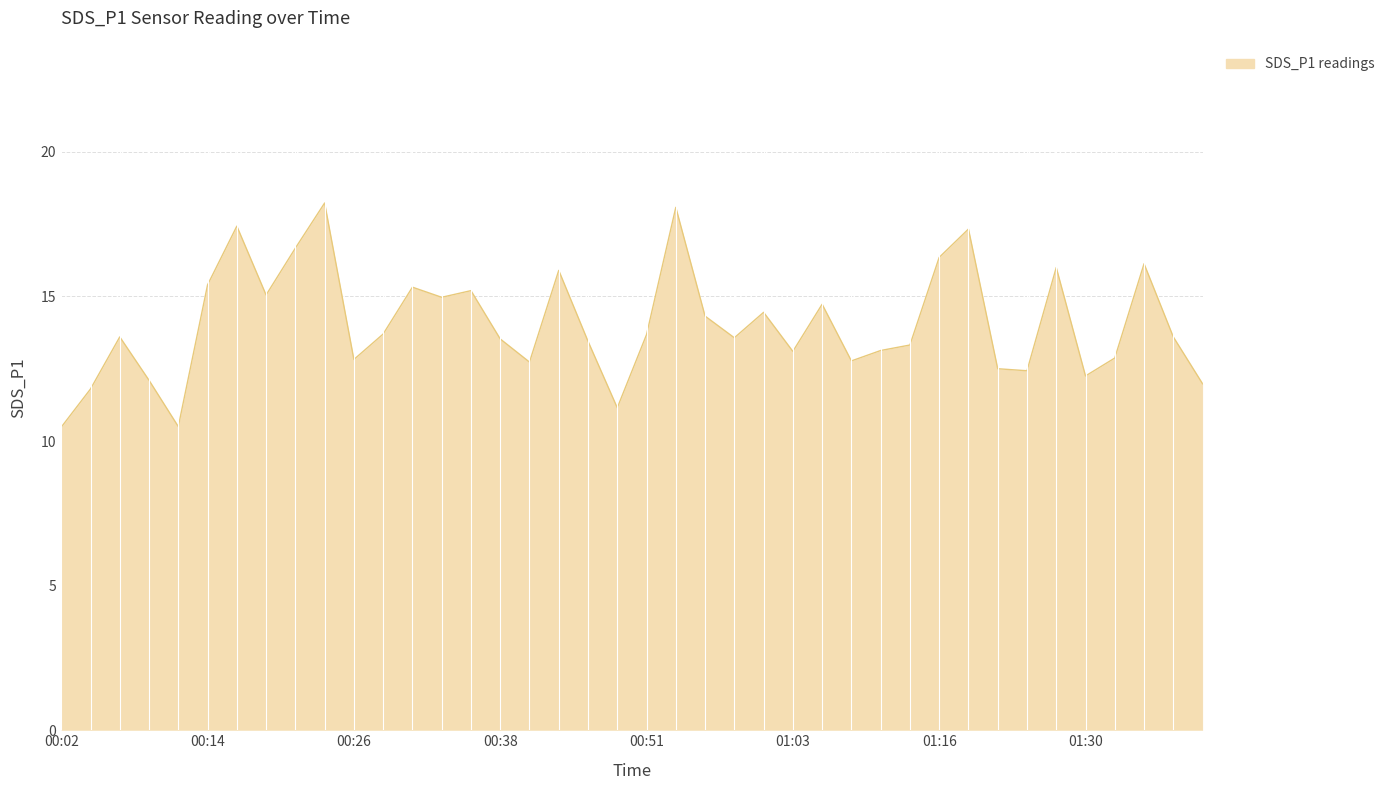

What is the maximum value shown in the chart?

18.2